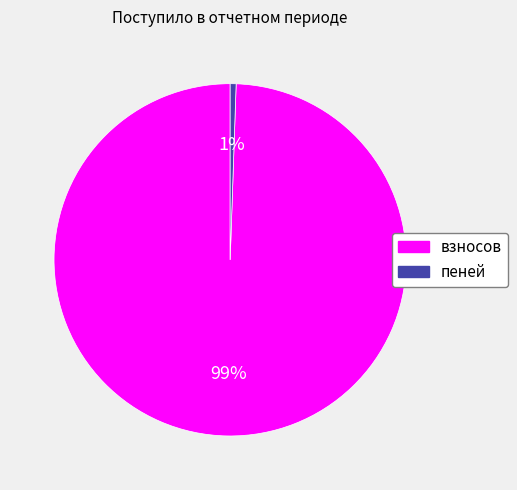

To the nearest percent, what is the average slice percentage?

50%